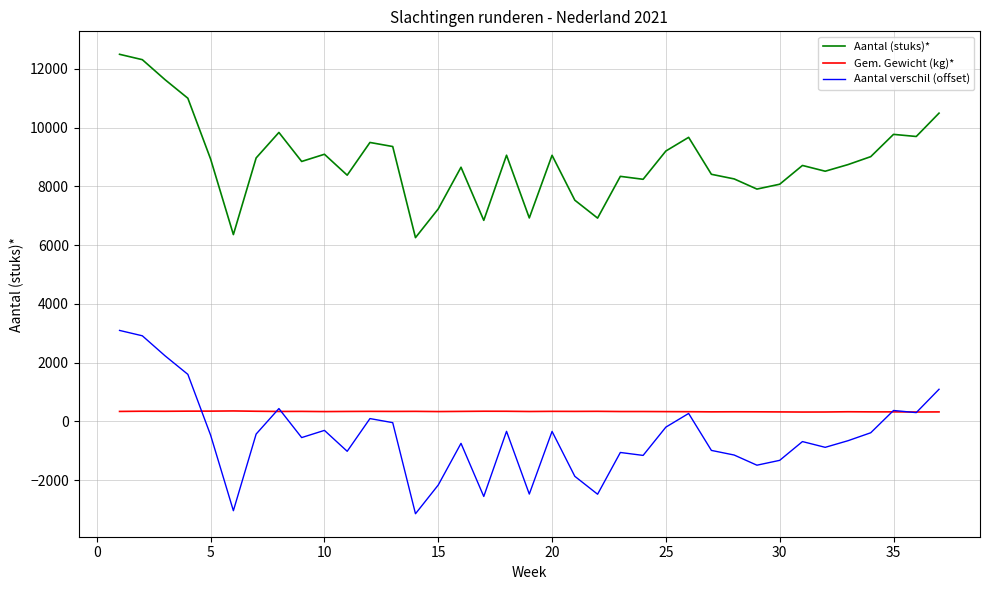

What is the greatest value displayed?

12500.0